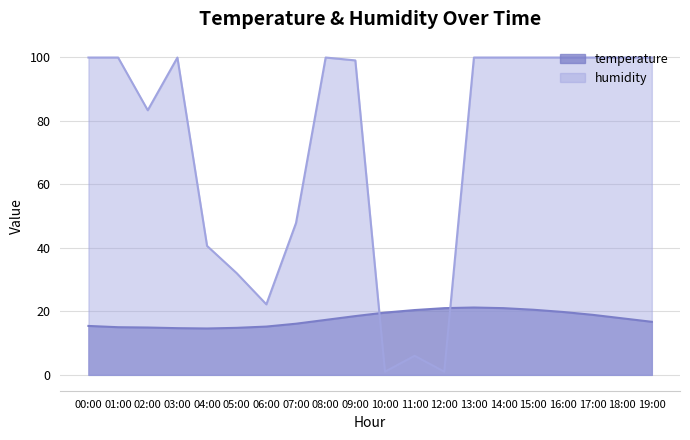

What is the sum of the humidity values at 17:00 and 10:00?

100.9